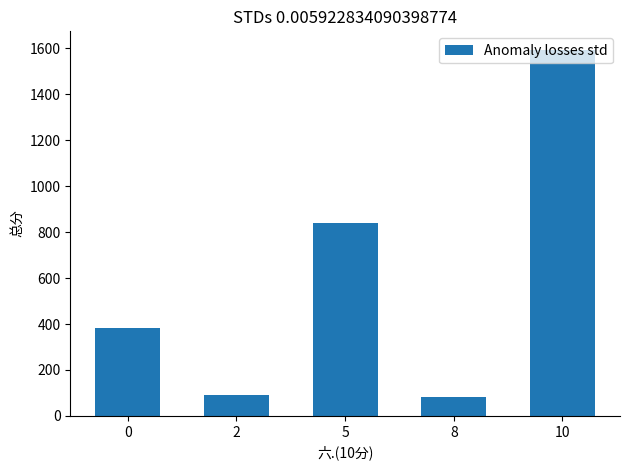

Does the chart contain stacked bars?

No